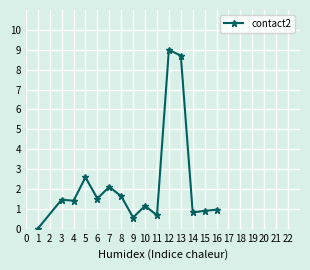

Reading left to right, extract all data points from this chart.

0.0	1.5	1.4	2.6	1.5	2.1	1.6	0.6	1.2	0.7	9.0	8.7	0.8	0.9	1.0